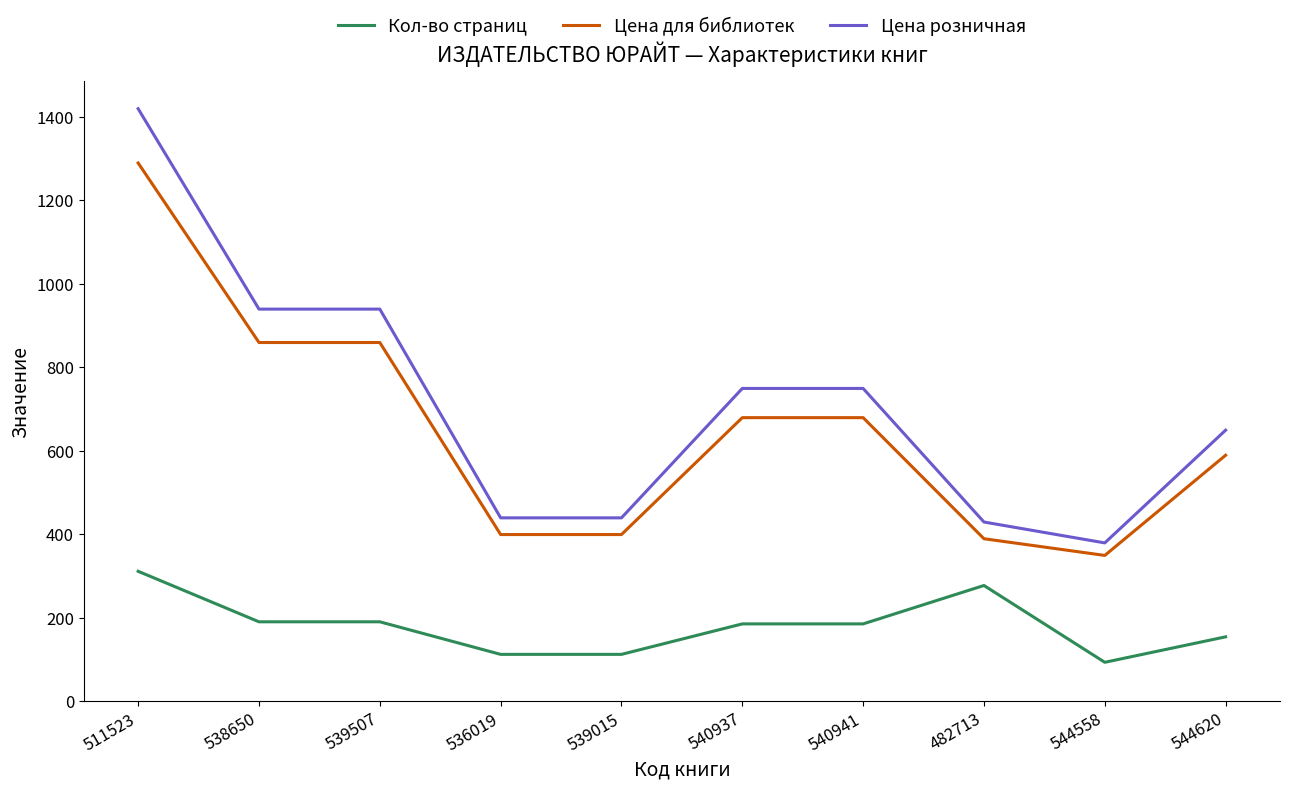

At which label does Цена для библиотек reach its peak?

511523